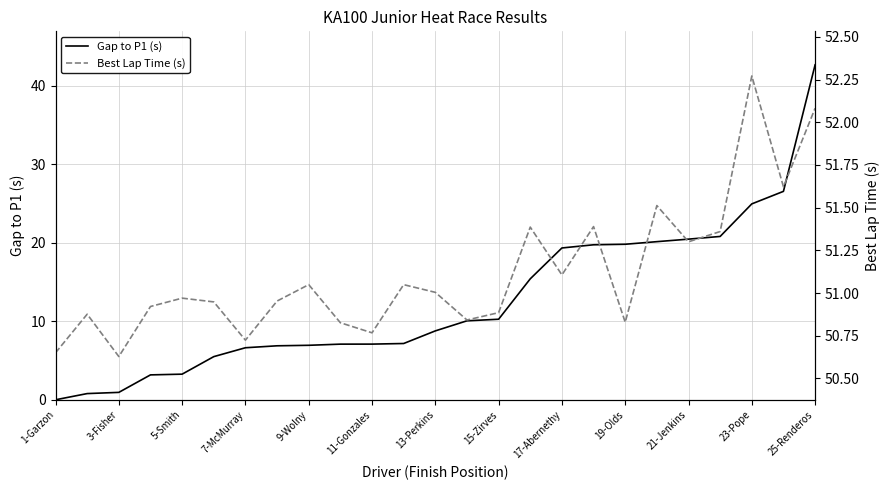

Reading right to left, what are all the values shown in this chart?

Gap to P1 (s): 42.7	26.5	24.9	20.8	20.5	20.1	19.8	19.7	19.3	15.4	10.3	10.1	8.8	7.2	7.1	7.1	6.9	6.9	6.6	5.5	3.3	3.2	0.9	0.8	0.0
Best Lap Time (s): 52.1	51.6	52.3	51.4	51.3	51.5	50.8	51.4	51.1	51.4	50.9	50.8	51.0	51.0	50.8	50.8	51.0	51.0	50.7	50.9	51.0	50.9	50.6	50.9	50.6